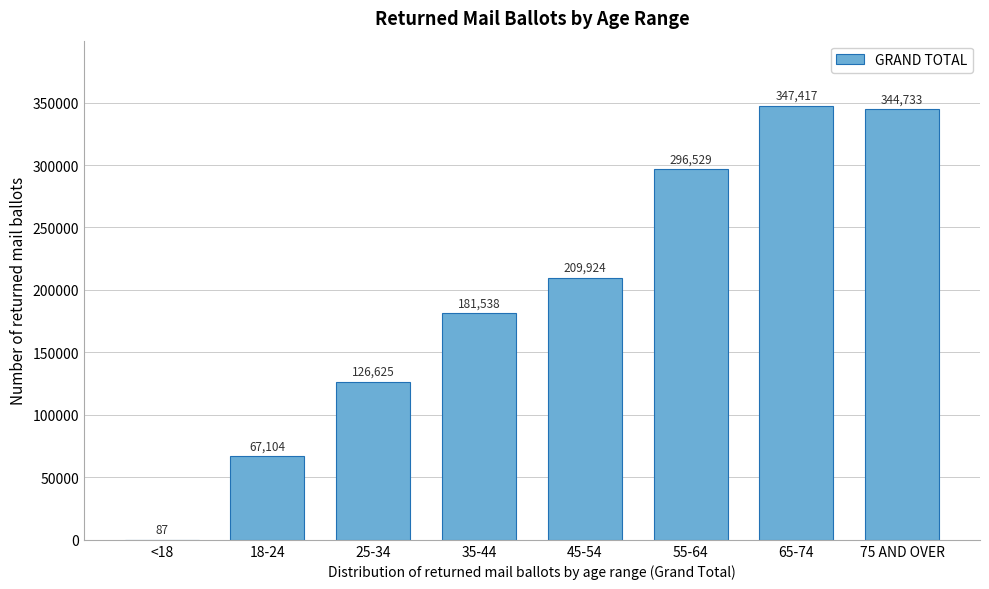

Reading left to right, what are all the values shown in this chart?

<18=87	18-24=67104	25-34=126625	35-44=181538	45-54=209924	55-64=296529	65-74=347417	75 AND OVER=344733